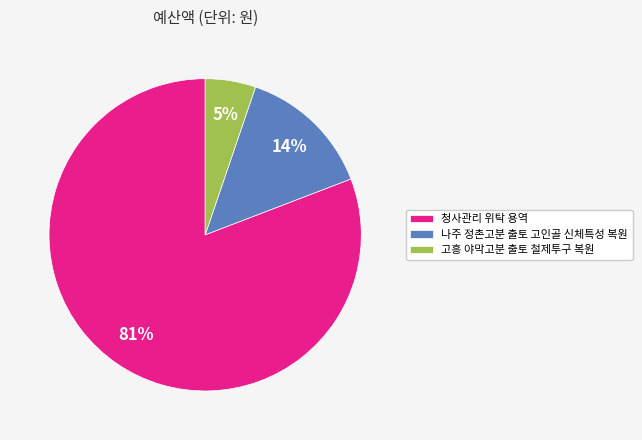

To the nearest percent, what is the difference between the 청사관리 위탁 용역 and 고흥 야막고분 출토 철제투구 복원 slice percentages?

76%